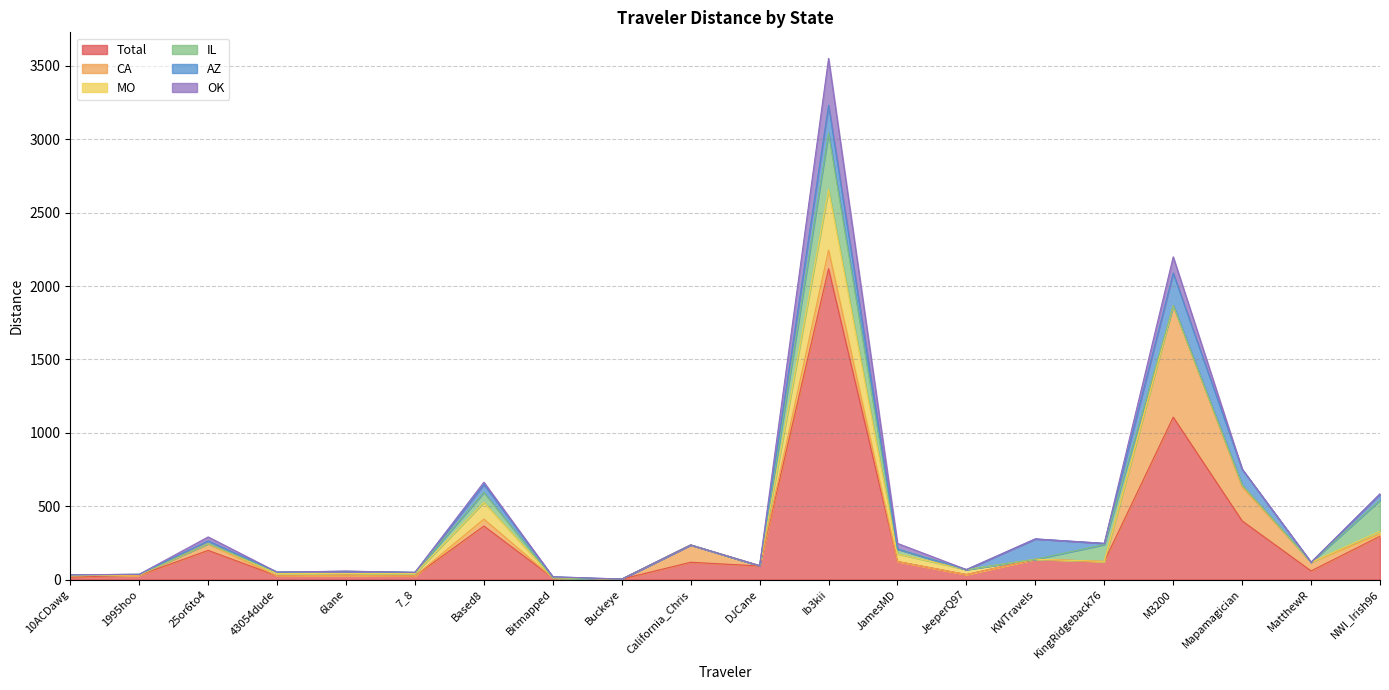

What is the sum of the AZ values at 7_8 and 25or6to4?

18.5